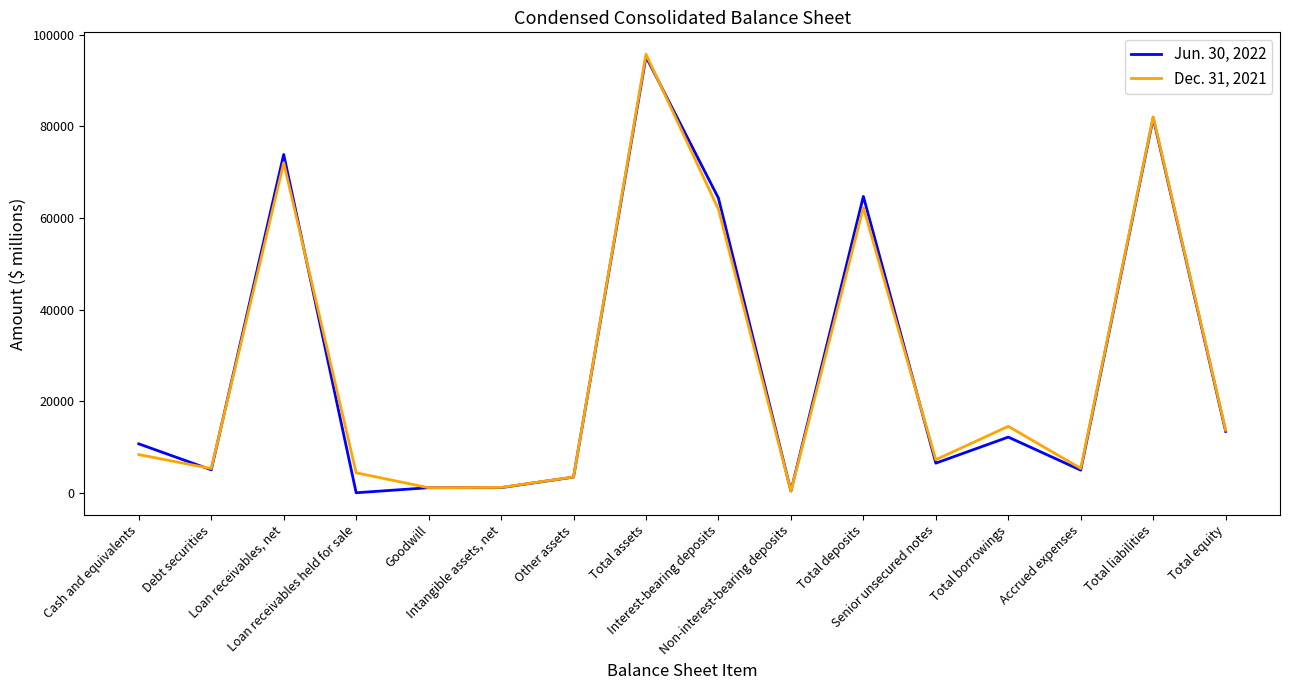

List the series in order of their peak value, lowest first.

Jun. 30, 2022, Dec. 31, 2021